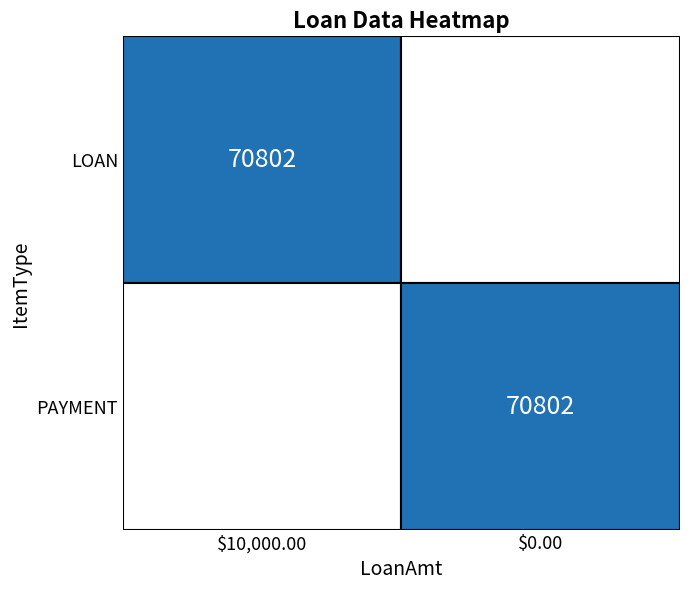

Reading left to right, list all the values displayed in this chart.

LOAN: $10,000.00=70802	$0.00=0
PAYMENT: $10,000.00=0	$0.00=70802